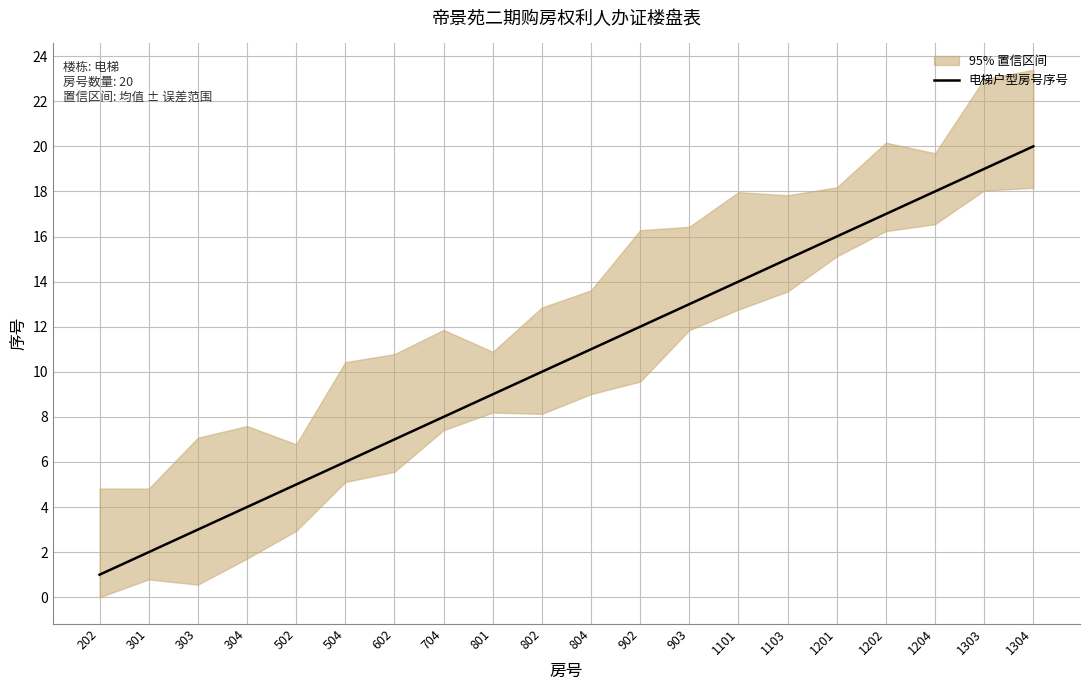

Count the number of values greater than 11.

9